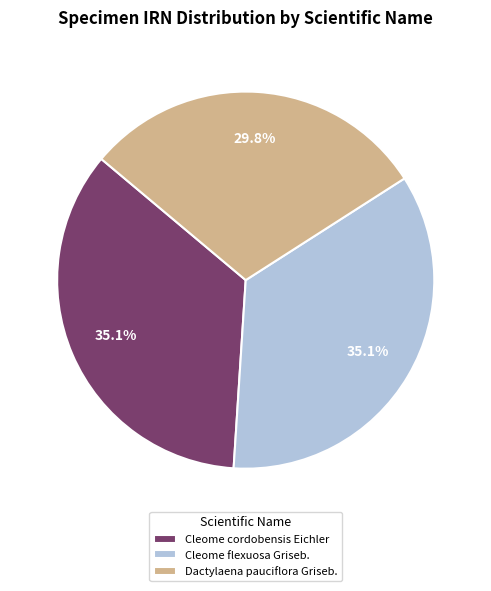

What percentage do Cleome cordobensis Eichler and Cleome flexuosa Griseb. together represent?

70.2%